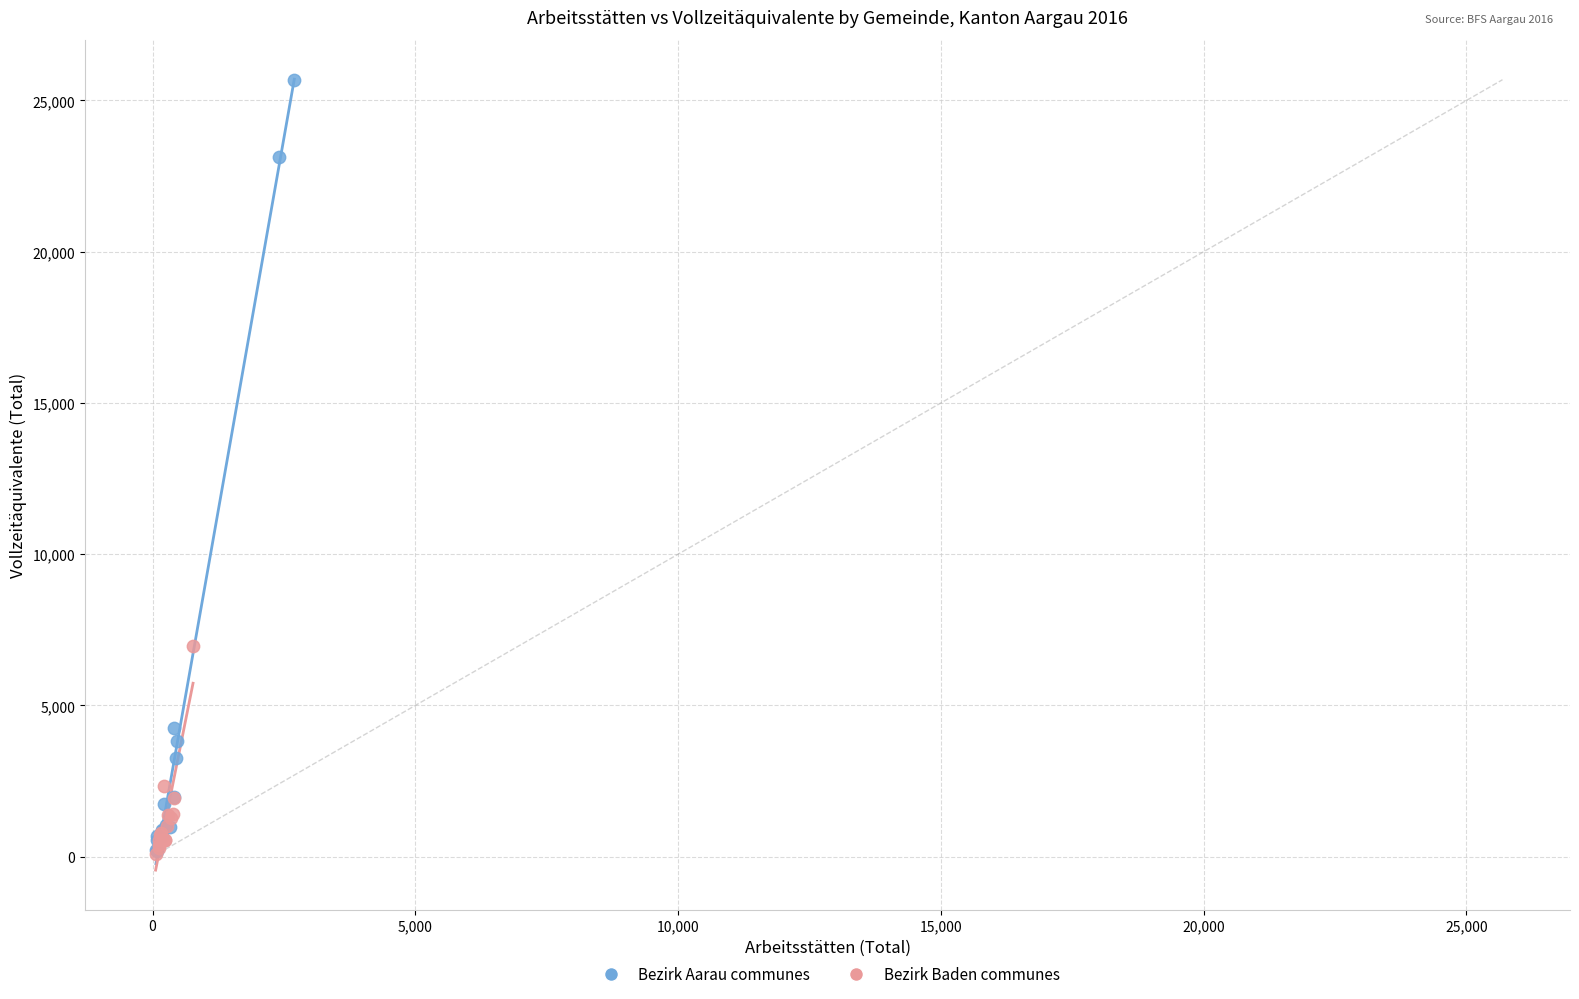

Which series contains the highest Y value?

Bezirk Aarau communes